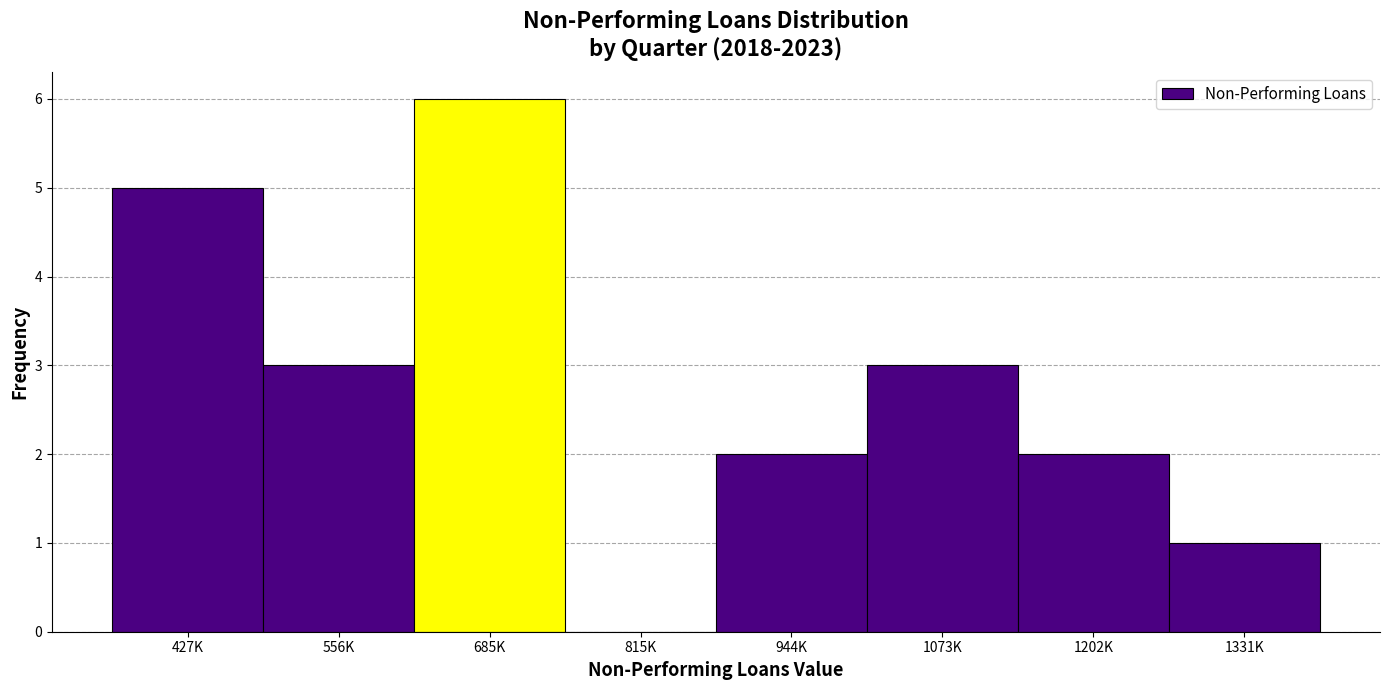

Reading left to right, extract all data points from this chart.

427K=5	556K=3	685K=6	815K=0	944K=2	1073K=3	1202K=2	1331K=1